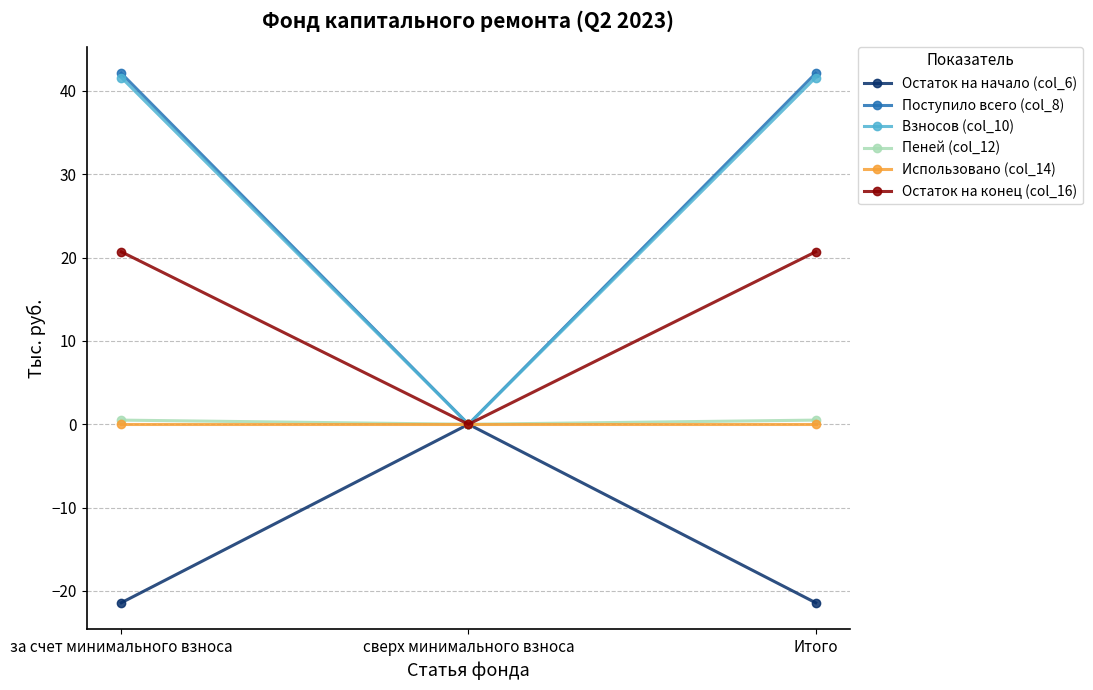

What is the sum of the Поступило всего (col_8) values at сверх минимального взноса and Итого?

42.1